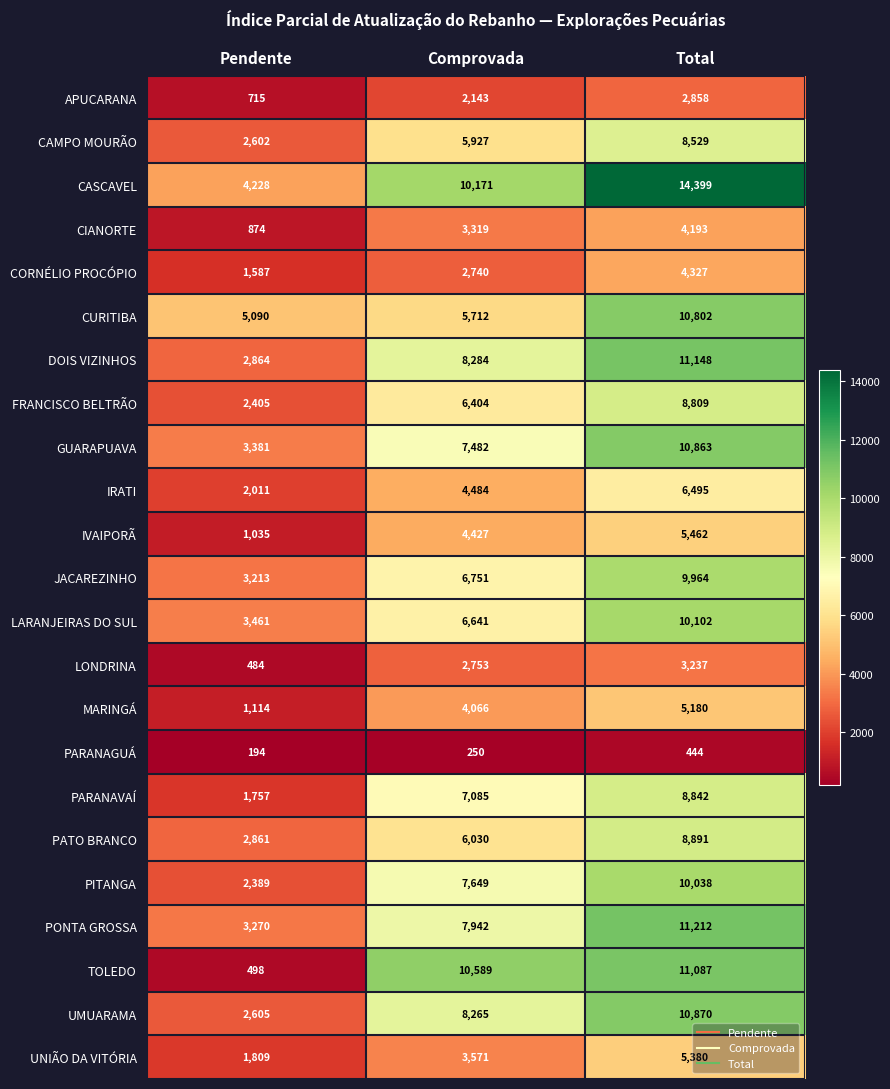

At Pendente, list the series in order from smallest to largest.

PARANAGUÁ, LONDRINA, TOLEDO, APUCARANA, CIANORTE, IVAIPORÃ, MARINGÁ, CORNÉLIO PROCÓPIO, PARANAVAÍ, UNIÃO DA VITÓRIA, IRATI, PITANGA, FRANCISCO BELTRÃO, CAMPO MOURÃO, UMUARAMA, PATO BRANCO, DOIS VIZINHOS, JACAREZINHO, PONTA GROSSA, GUARAPUAVA, LARANJEIRAS DO SUL, CASCAVEL, CURITIBA